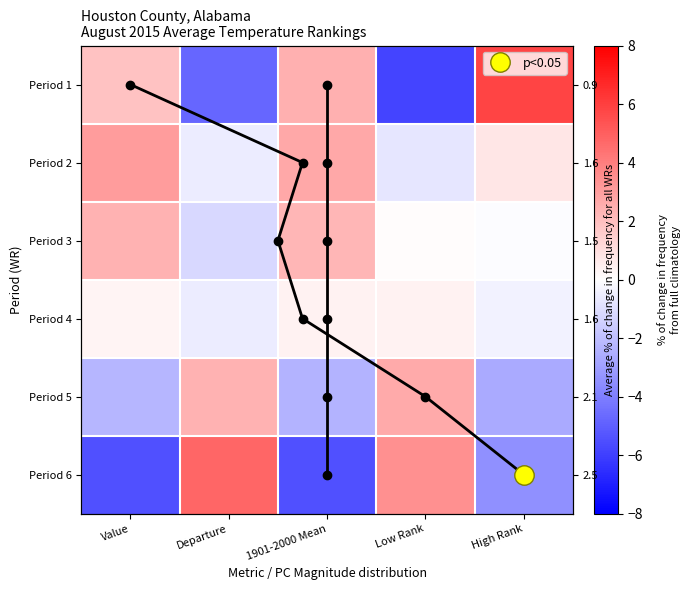

The Period 1 series shows -1.8 at Low Rank. True or false?

False